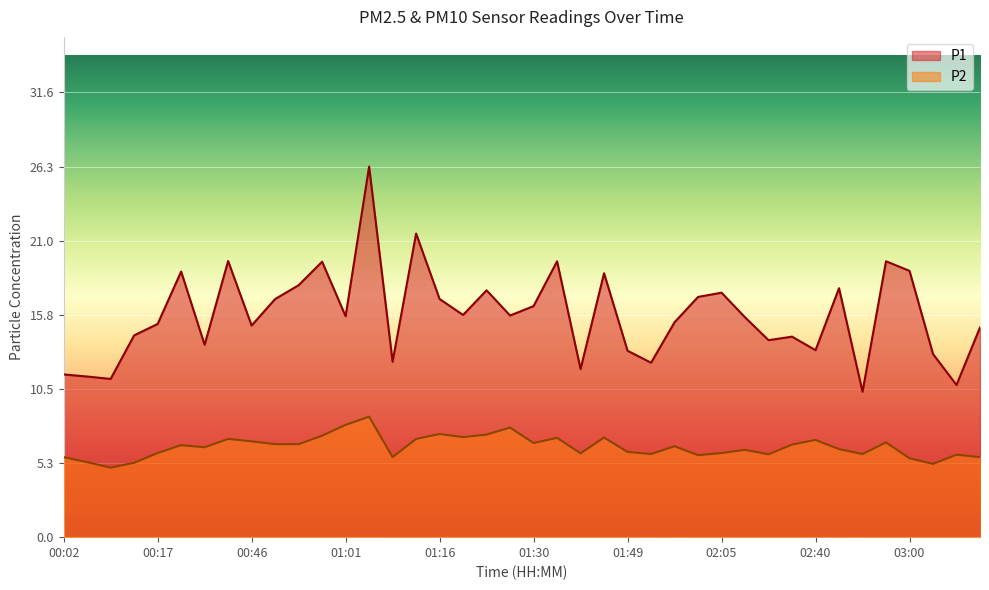

The P2 series shows 2.1 at 00:10. True or false?

False